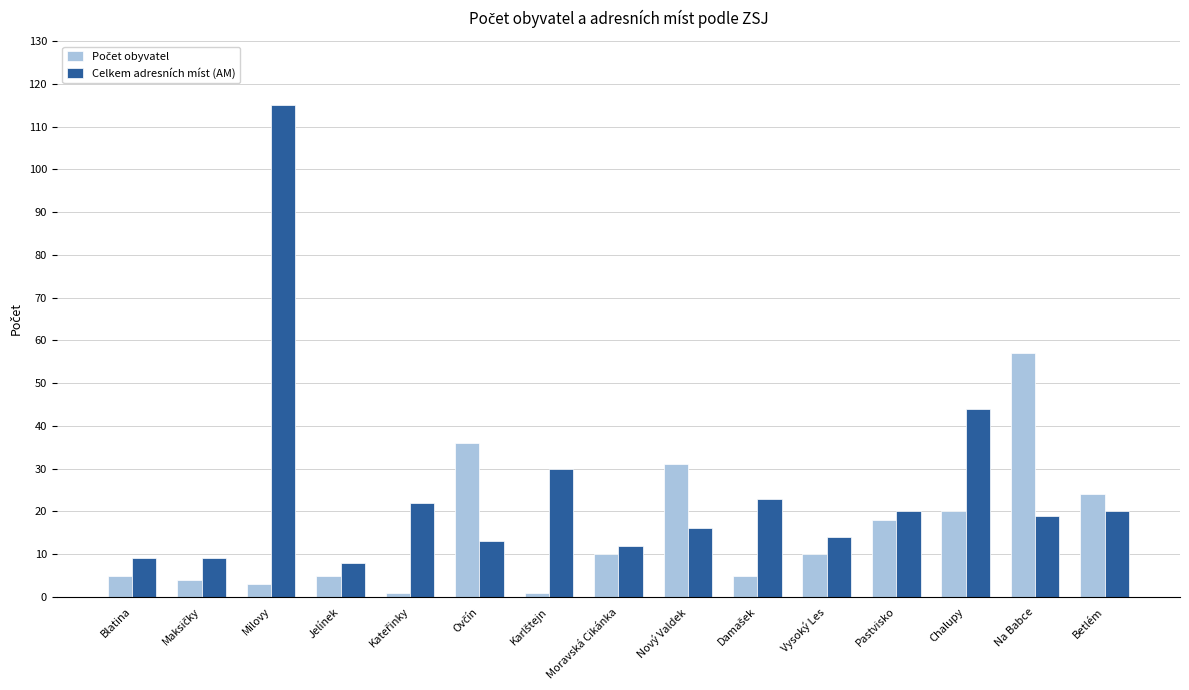

What is the difference between the second highest and minimum values in the Celkem adresních míst (AM) series?

36